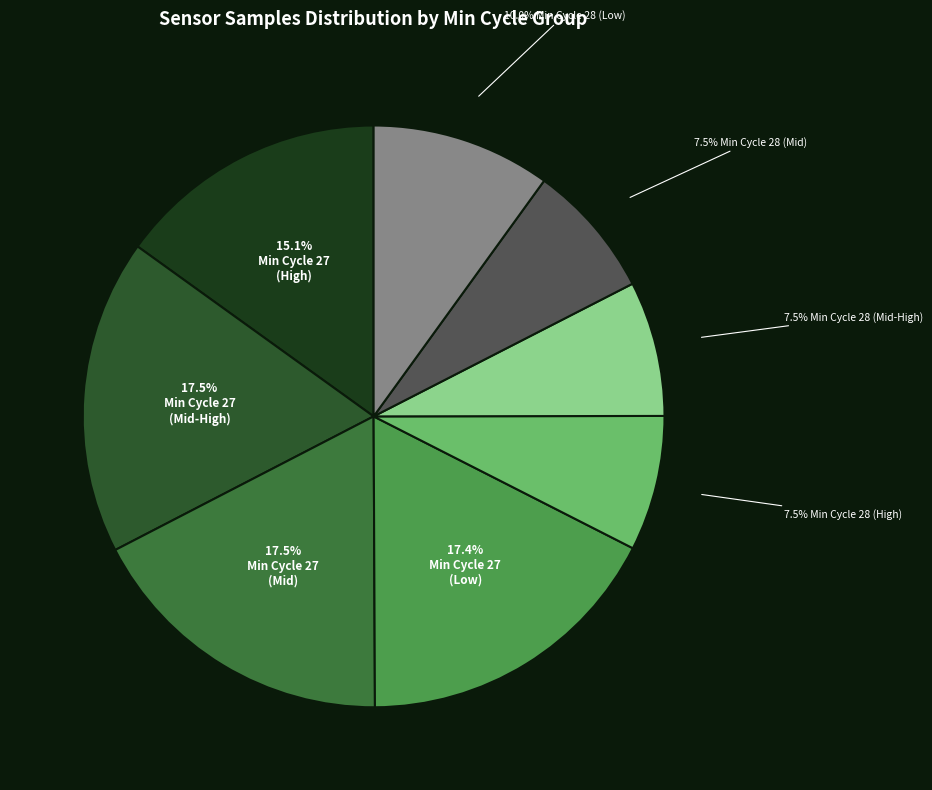

How many segments does this pie chart have?

8